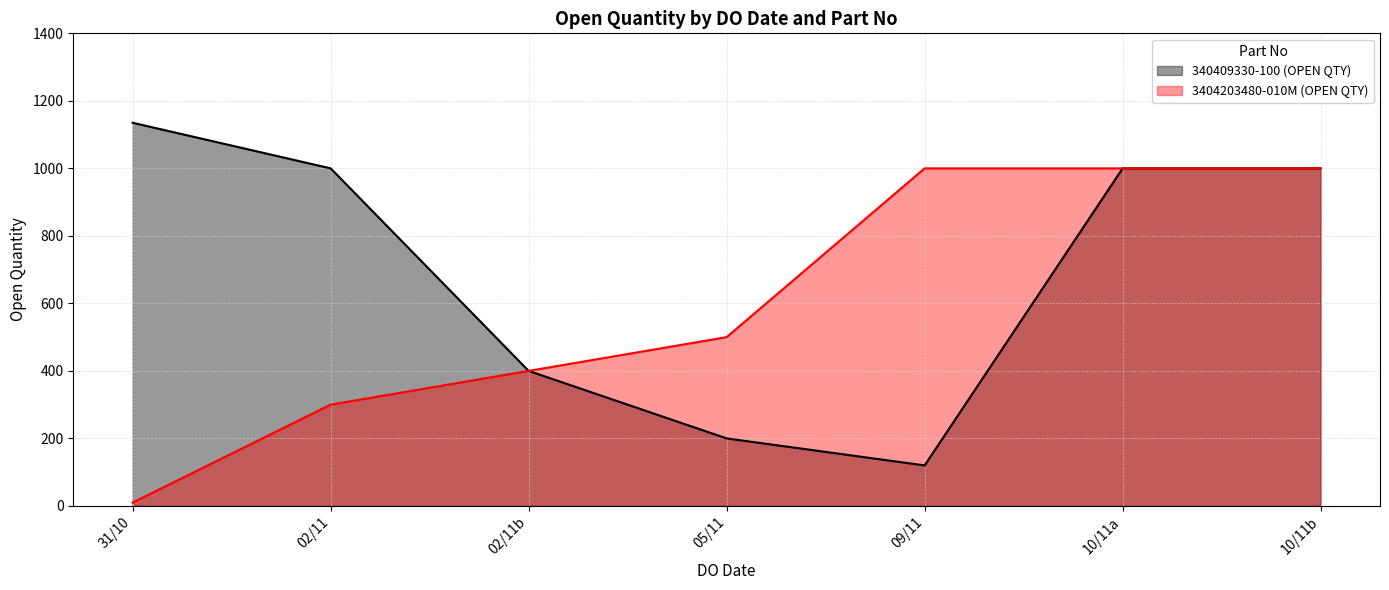

How many lines are shown in the chart?

2